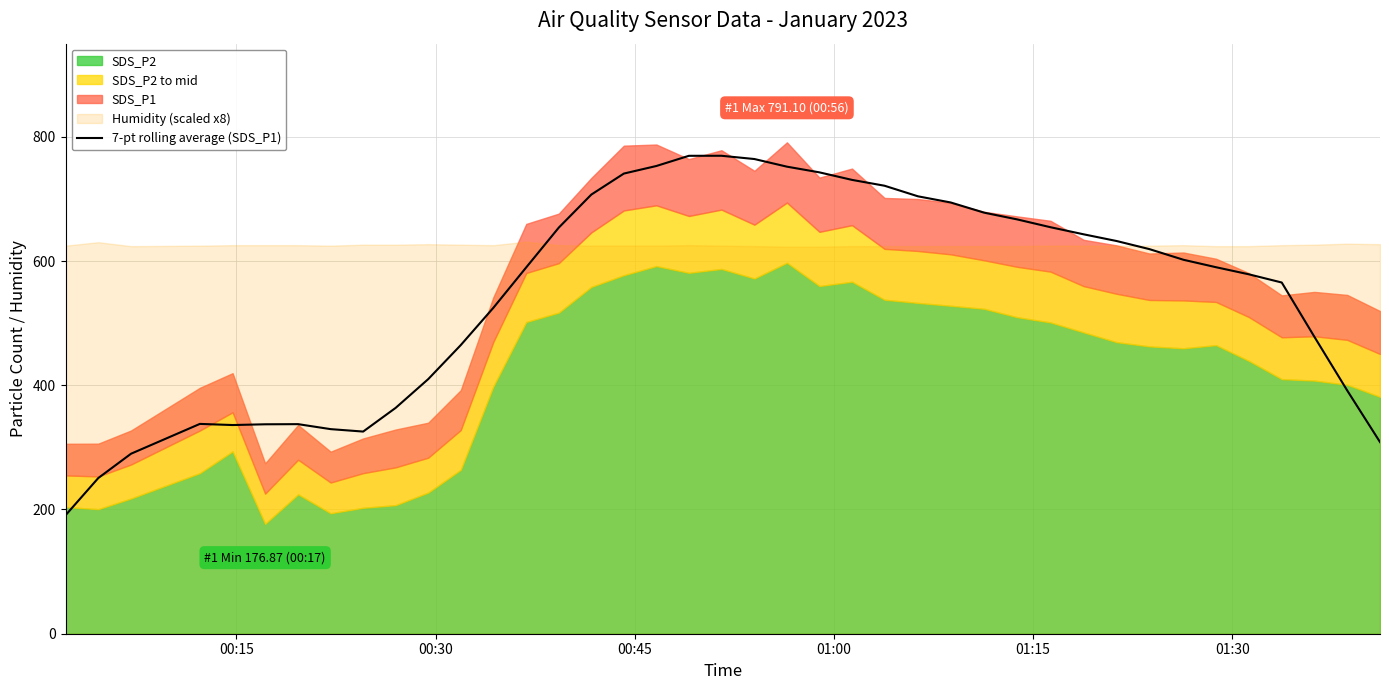

What is the highest value of the 7-pt rolling average (SDS_P1) series?

769.5